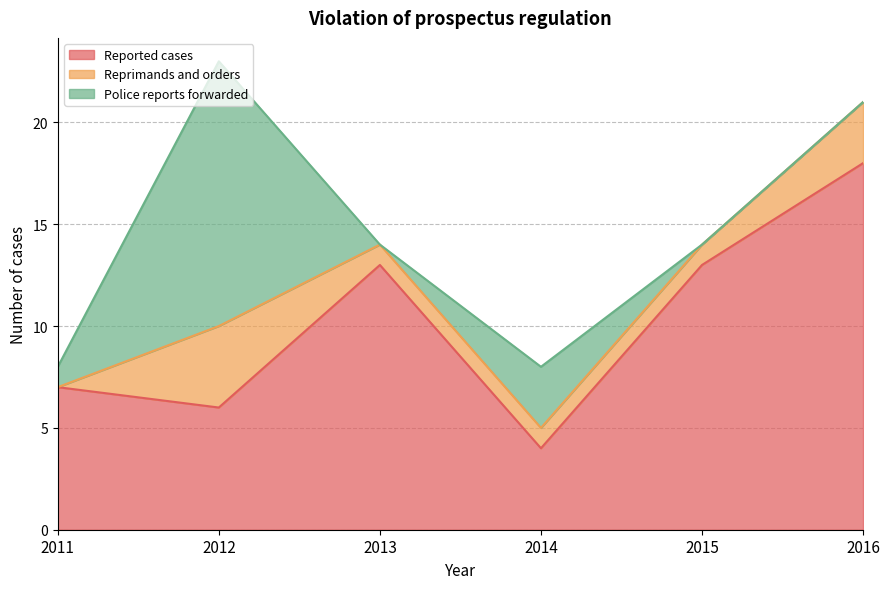

Reading left to right, extract all data points from this chart.

Reported cases: 7	6	13	4	13	18
Reprimands and orders: 0	4	1	1	1	3
Police reports forwarded: 1	13	0	3	0	0